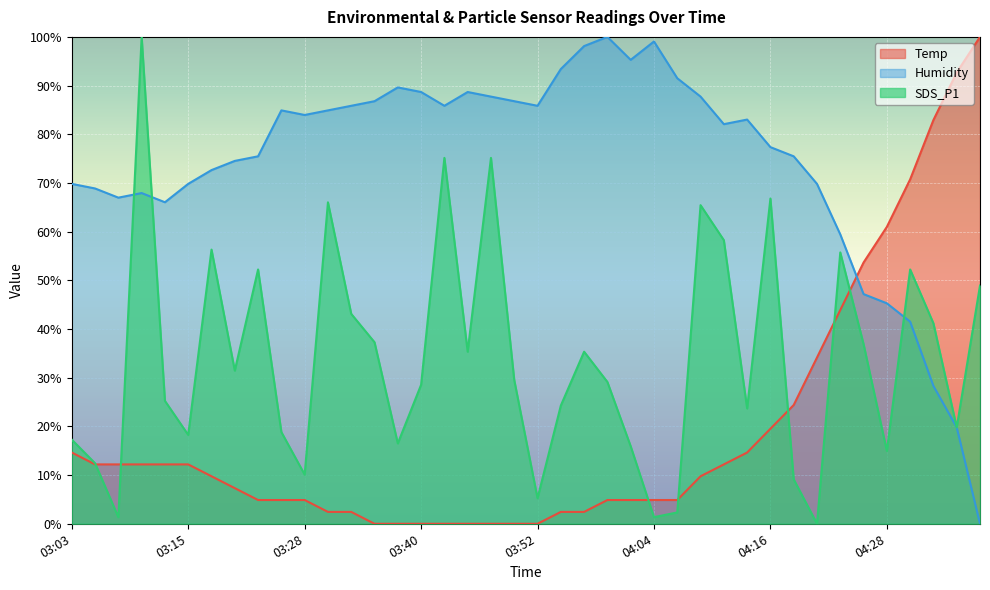

What is the difference between the highest and lowest values at 03:10?

87.8